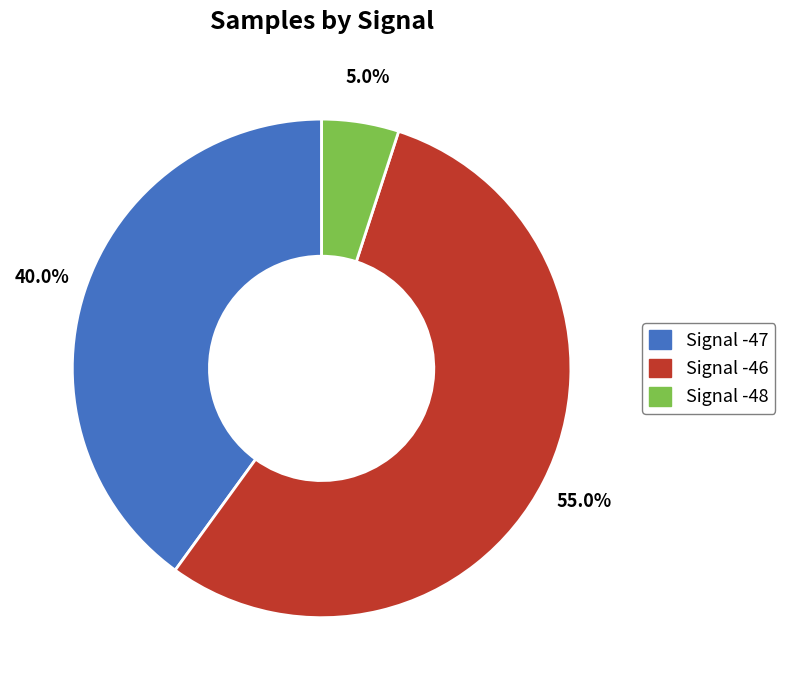

Does any single category account for the majority?

Yes